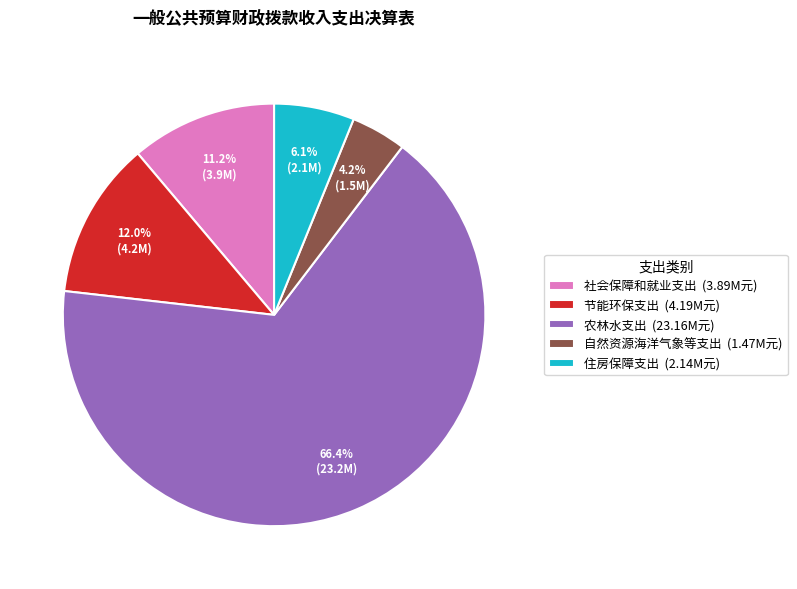

The 节能环保支出 slice represents 12% of the pie. True or false?

True